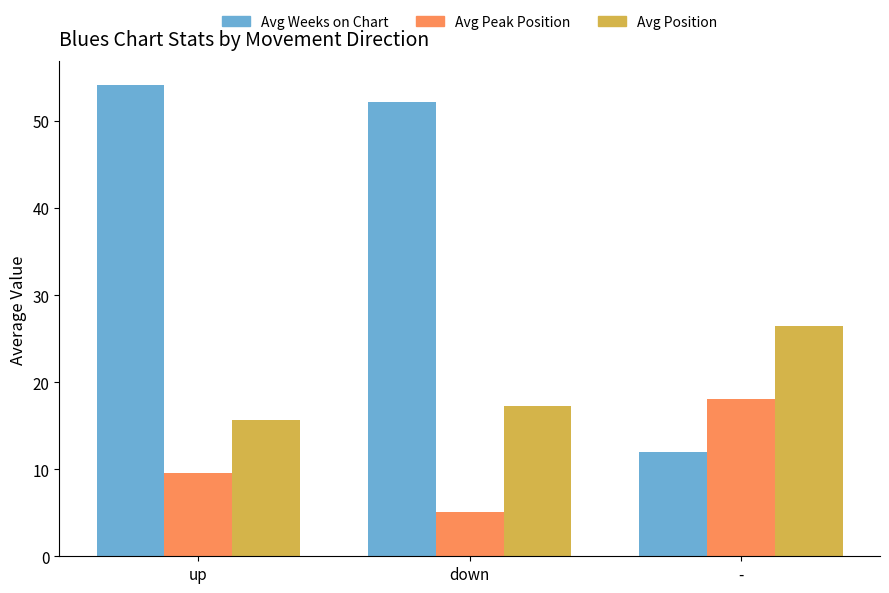

Which series has the largest range (max minus min)?

Avg Weeks on Chart